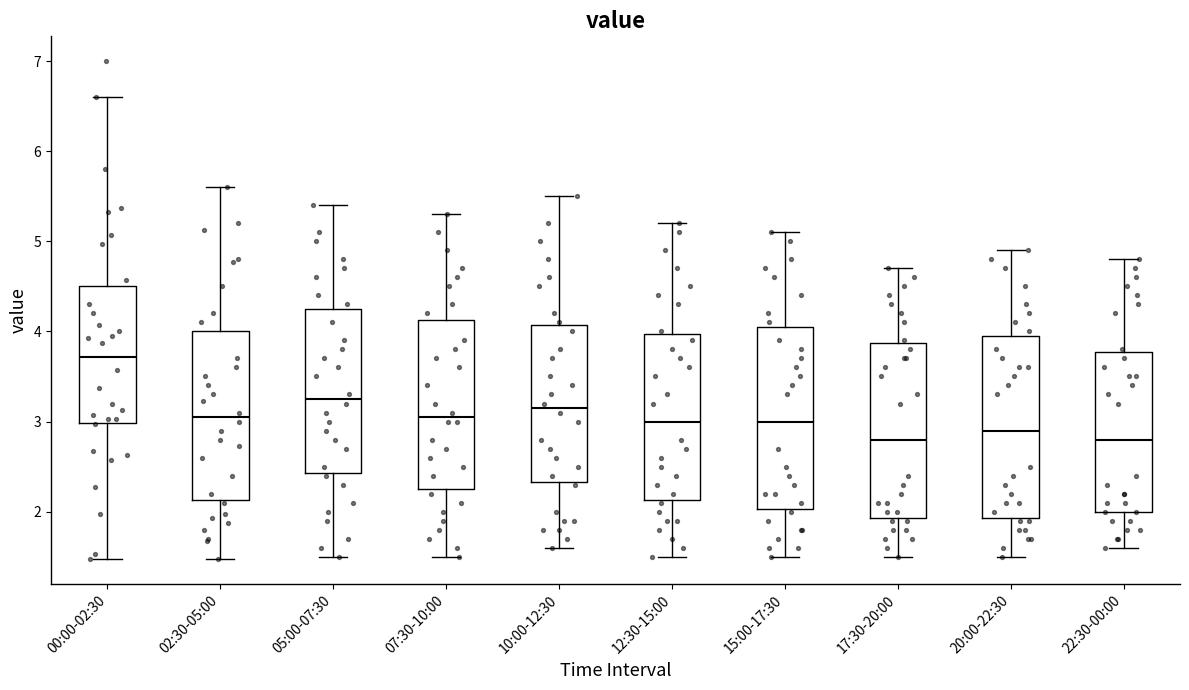

Where is the lower edge of the box for 20:00-22:30 on the y-axis? The values are not printed on the chart, so give them approximately, as read against the axis.

1.9